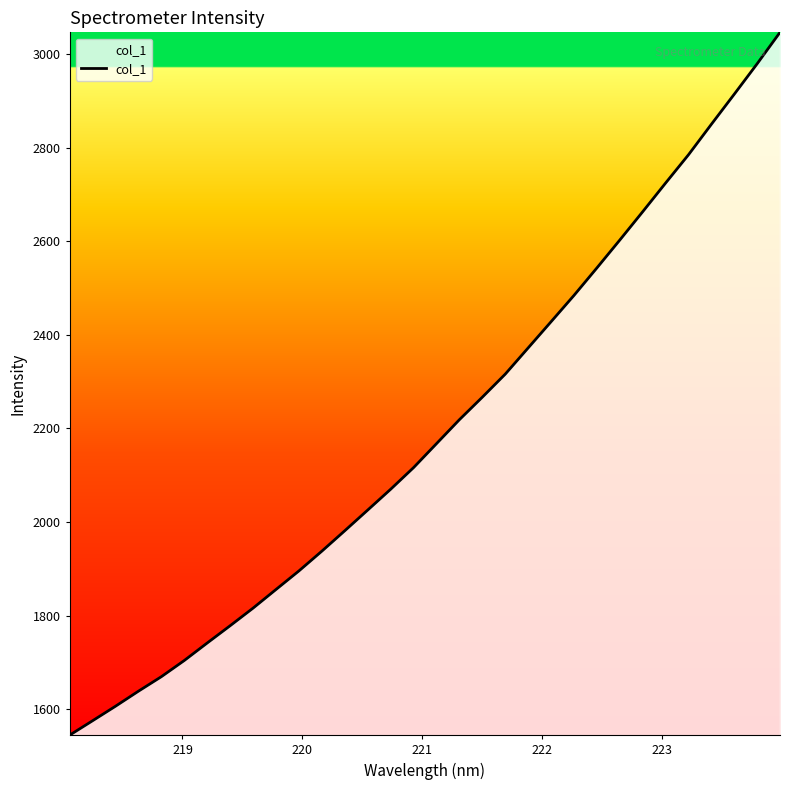

How many values exceed 2167?

16